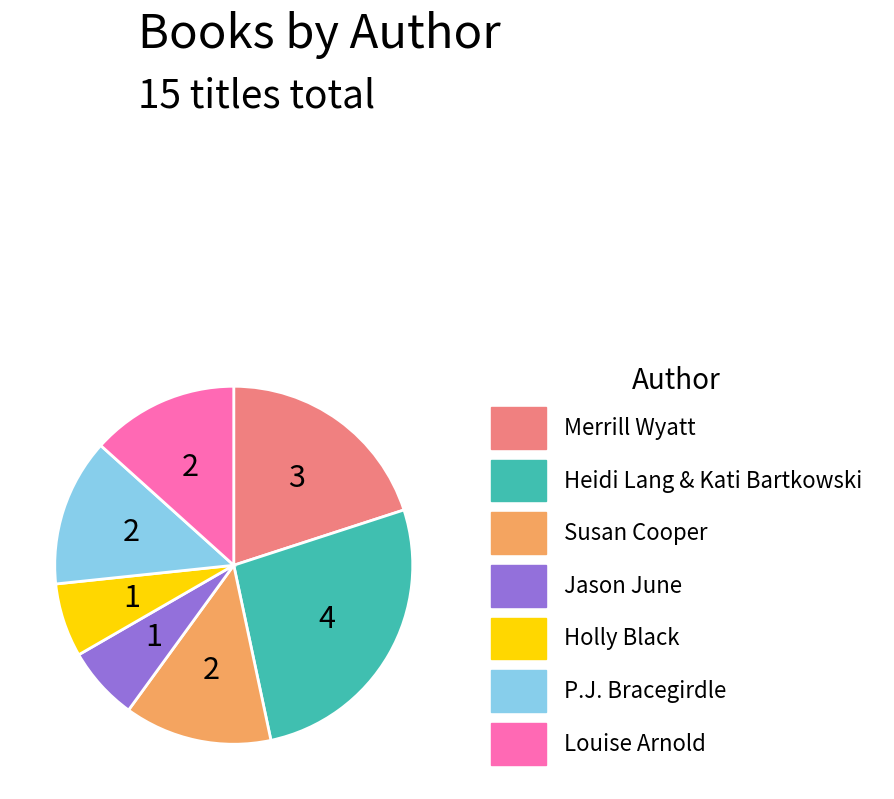

Do Louise Arnold and Holly Black together represent more than half of the pie?

No